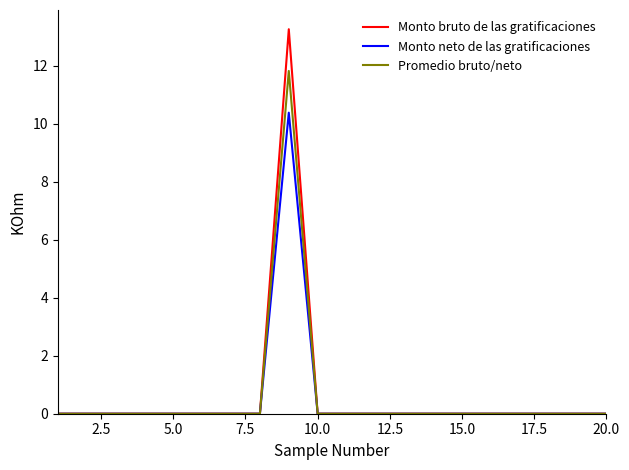

How many lines are shown in the chart?

3